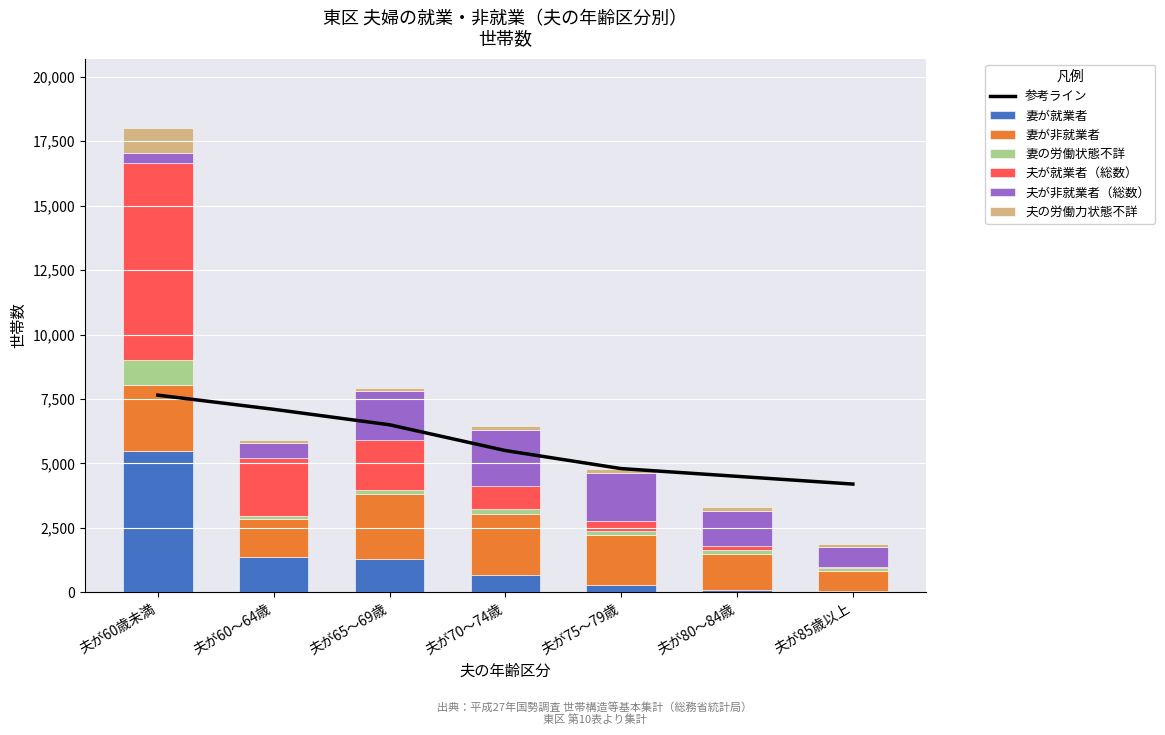

What is the lowest value of the 夫が就業者_総数 series?

57